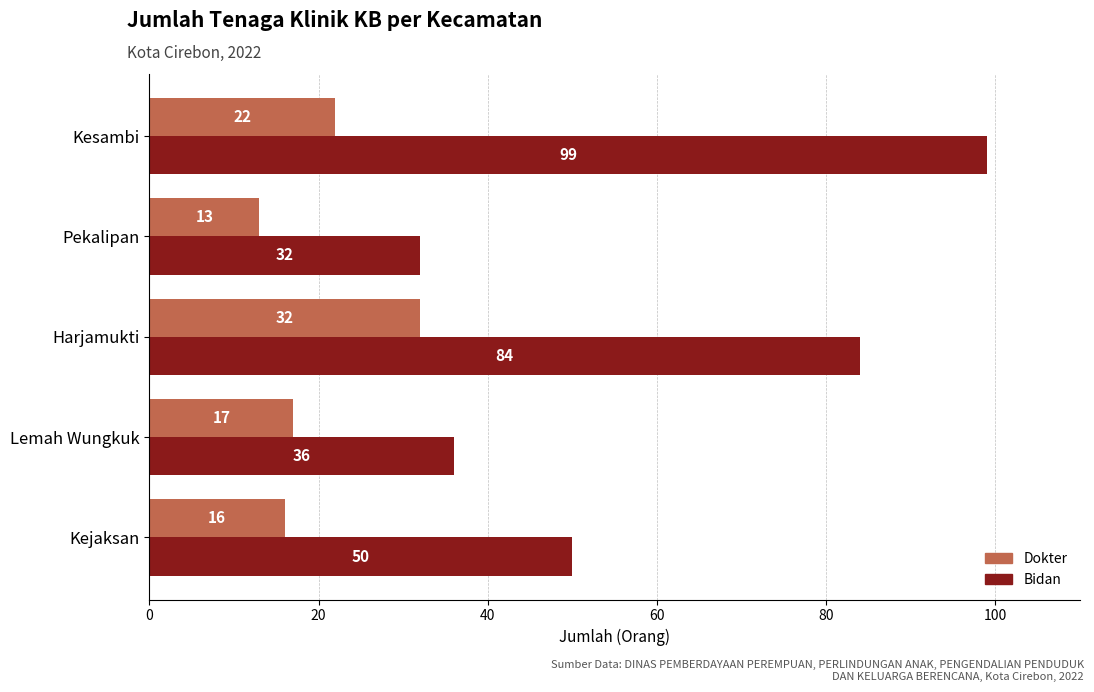

What is the approximate value of Bidan at Harjamukti?

84